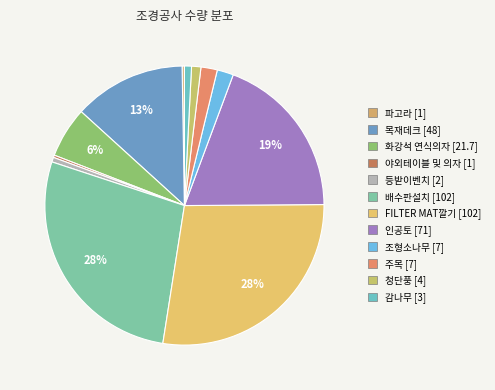

Do 목재데크 and 배수판설치 together represent more than half of the pie?

No